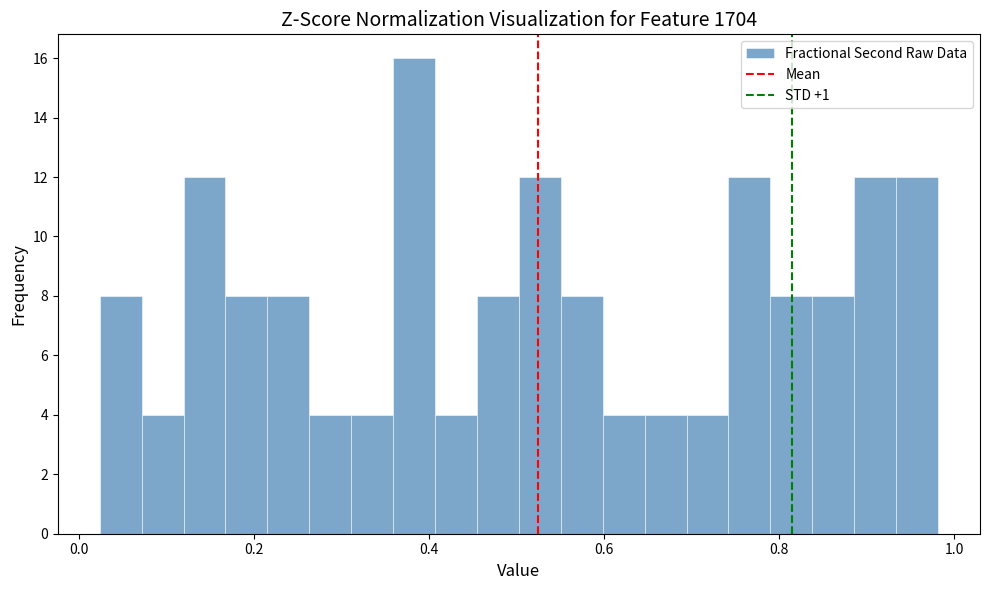

Around what value on the x-axis is the tallest bar? Give the approximate position of its centre, as read against the axis.

0.38